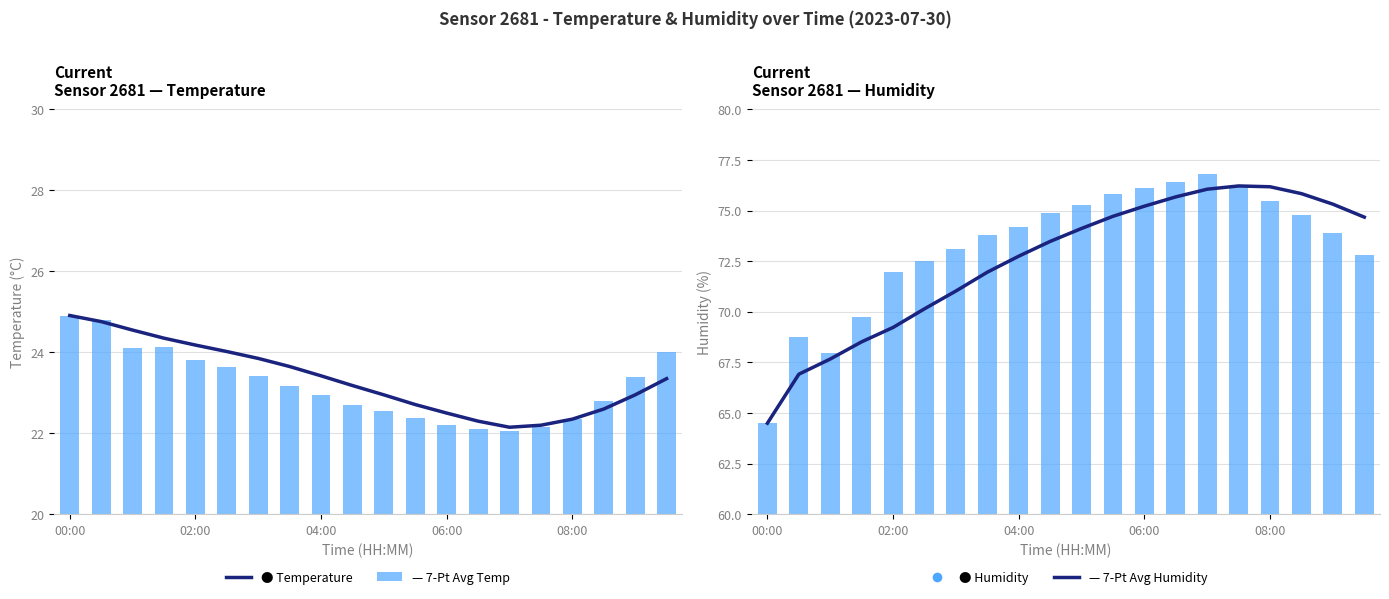

What are all the series names shown in the legend?

7-Pt Avg Temp, Temperature, 7-Pt Avg Humidity, Humidity